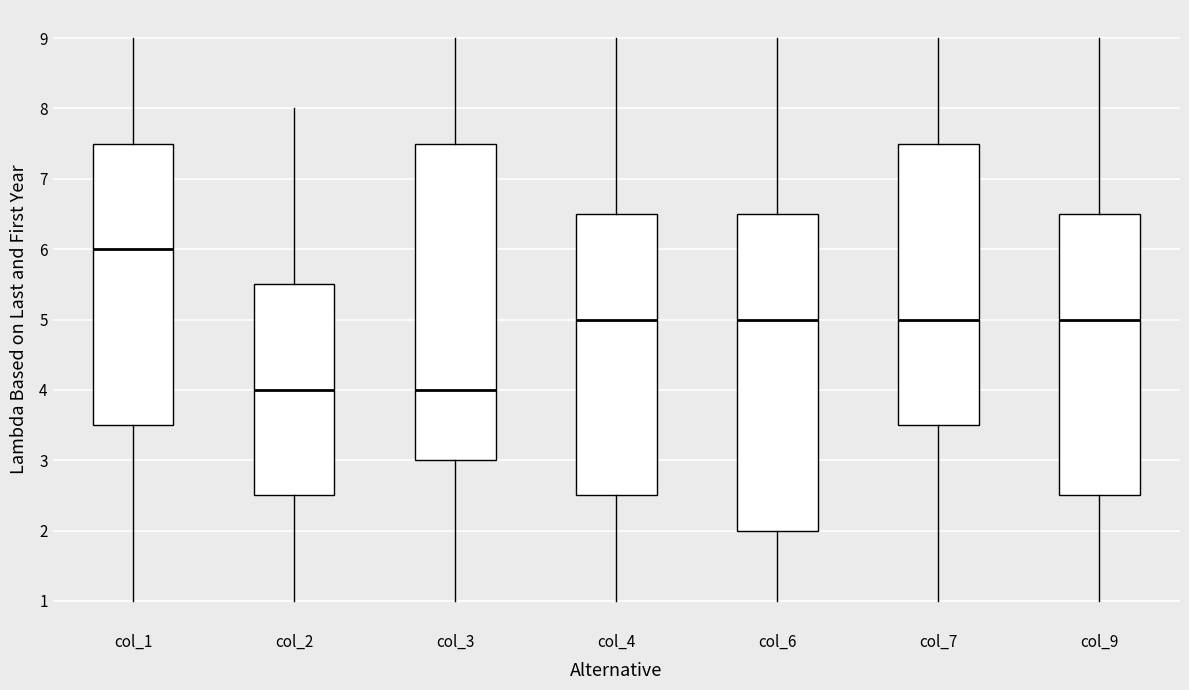

Where is the lower edge of the box for col_6 on the y-axis? The values are not printed on the chart, so give them approximately, as read against the axis.

2.0